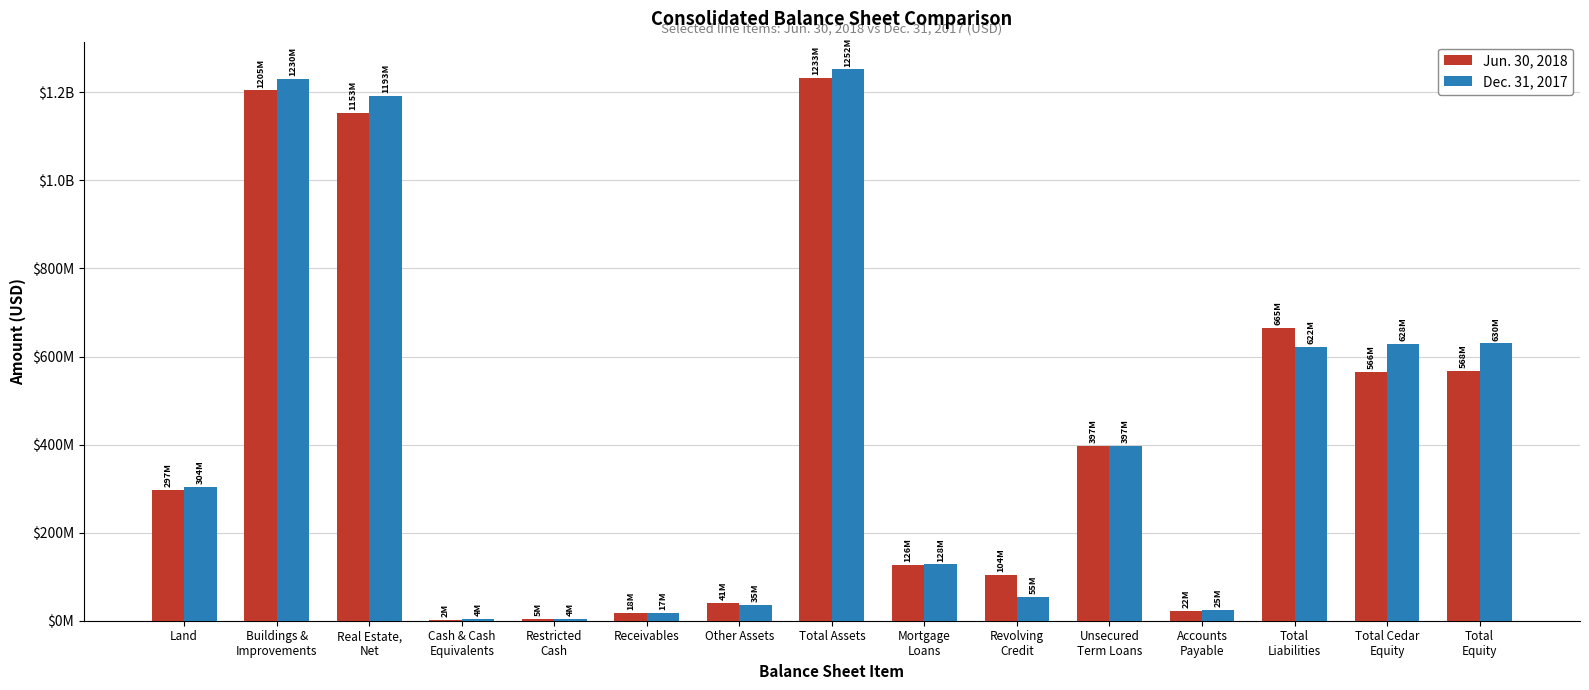

What are all the series names shown in the legend?

Jun. 30, 2018, Dec. 31, 2017